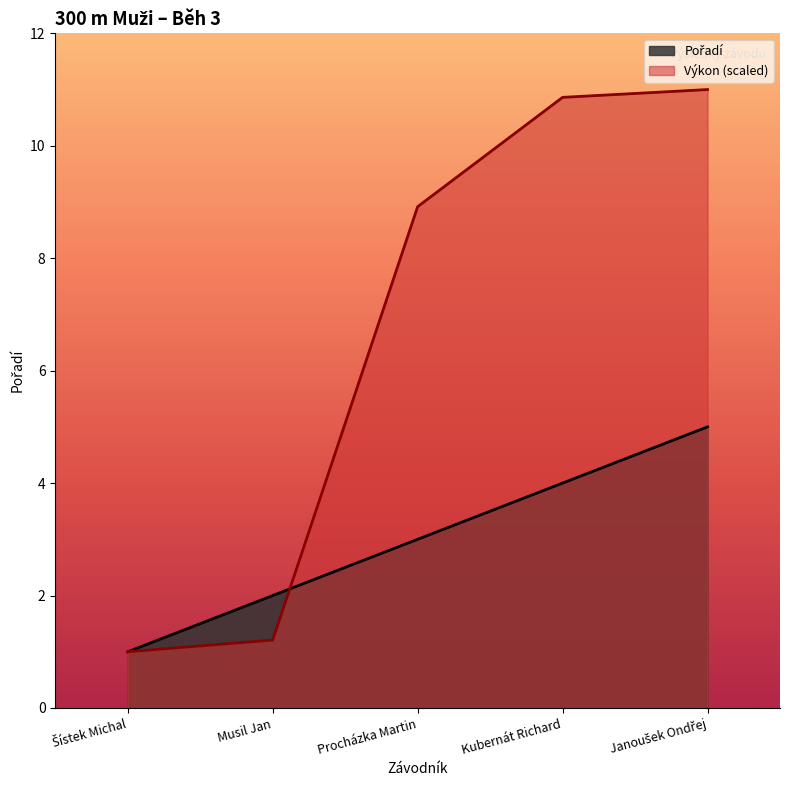

Which series changed the most between Procházka Martin and Janoušek Ondřej?

Výkon